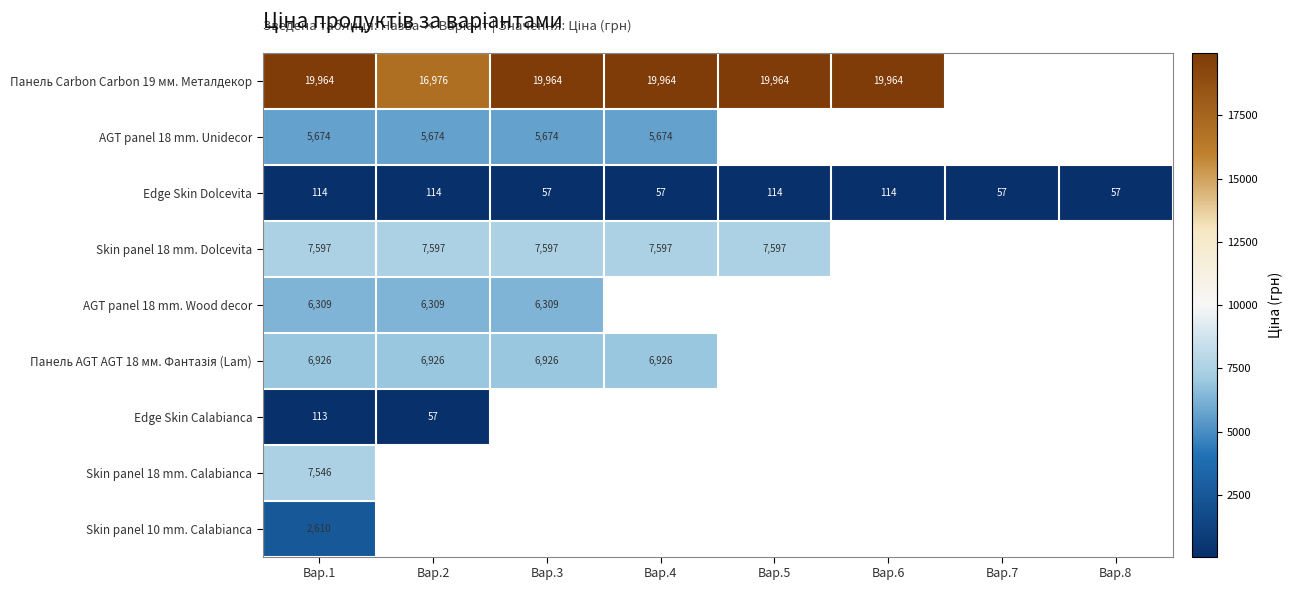

What is the approximate value of Skin panel 18 mm. Dolcevita at Вар.2?

7596.5